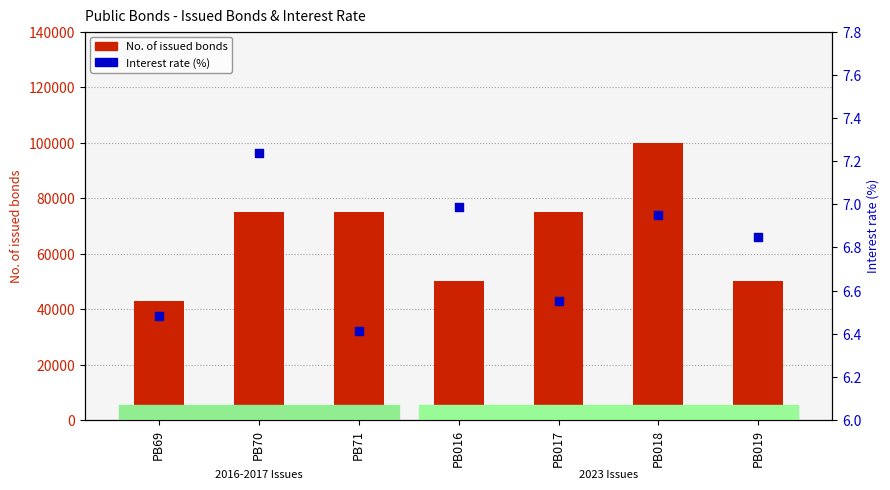

Is the value of Interest rate (%) at PB018 greater than the value of No. of issued bonds at PB019?

No